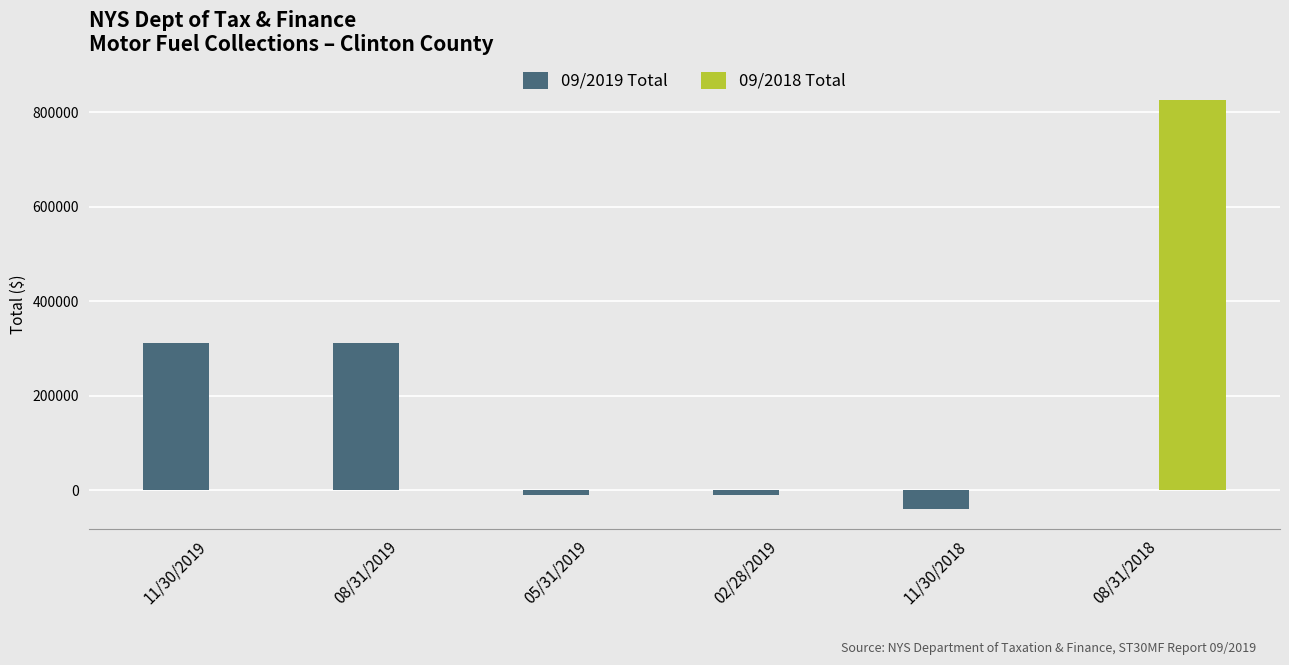

What is the difference between the 09/2019 Total values at 11/30/2019 and 08/31/2018?

311371.3